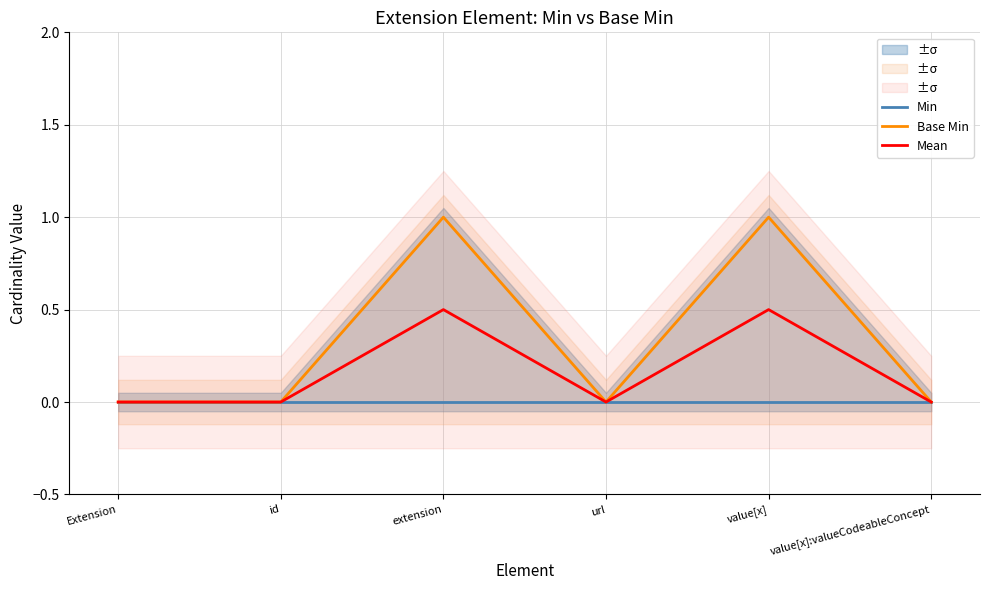

Count the Mean values in the range 0 to 1.

6